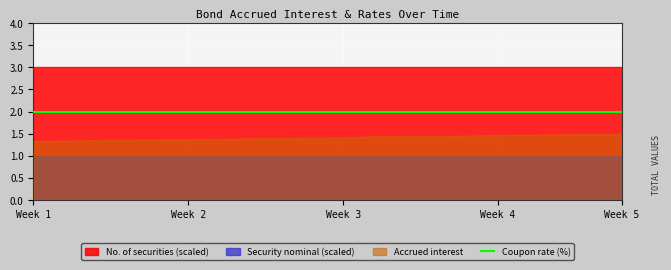

True or false: Accrued interest has a value of 1.8 at 2024-03-13.

False